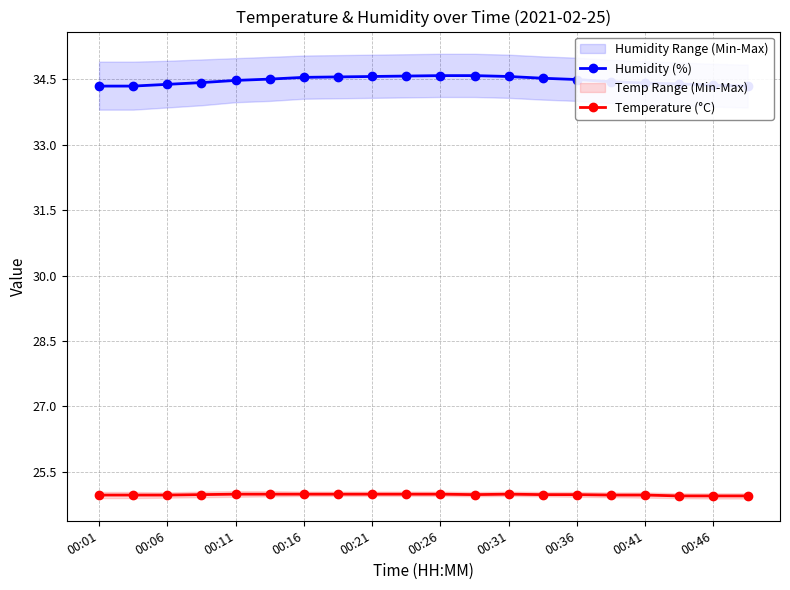

How many categories are shown in the chart?

20